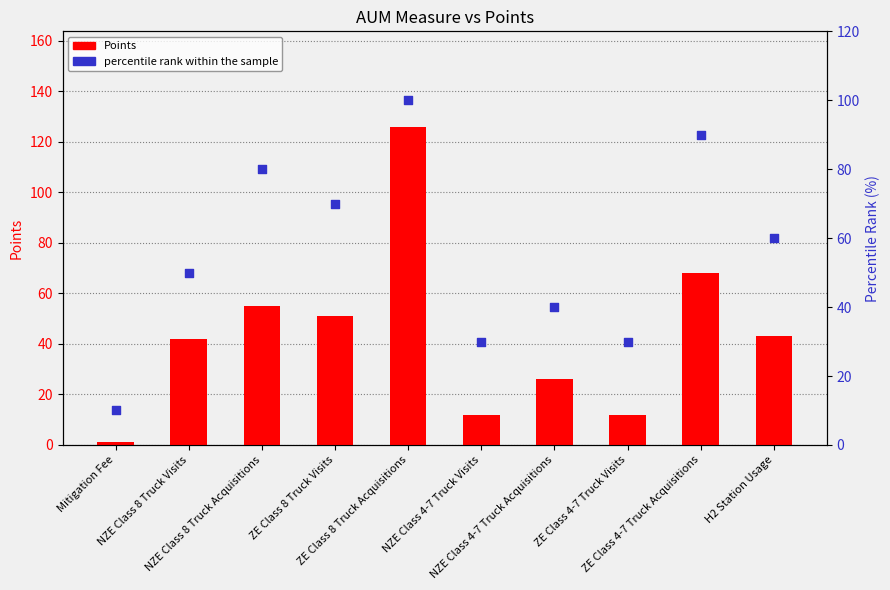

What are all the series names shown in the legend?

Points, percentile rank within the sample